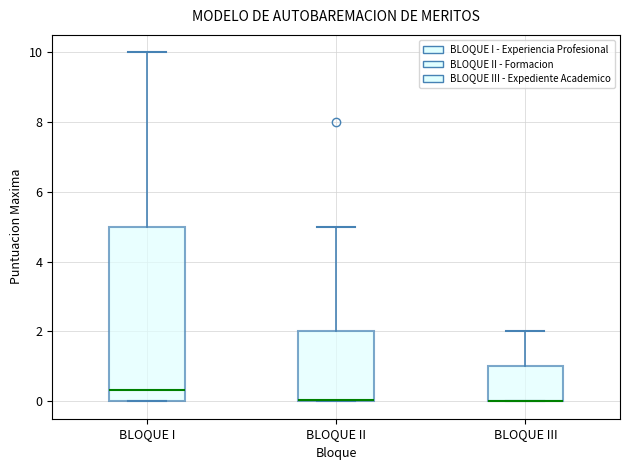

Which box is the tallest, from its lower edge to its upper edge?

BLOQUE I